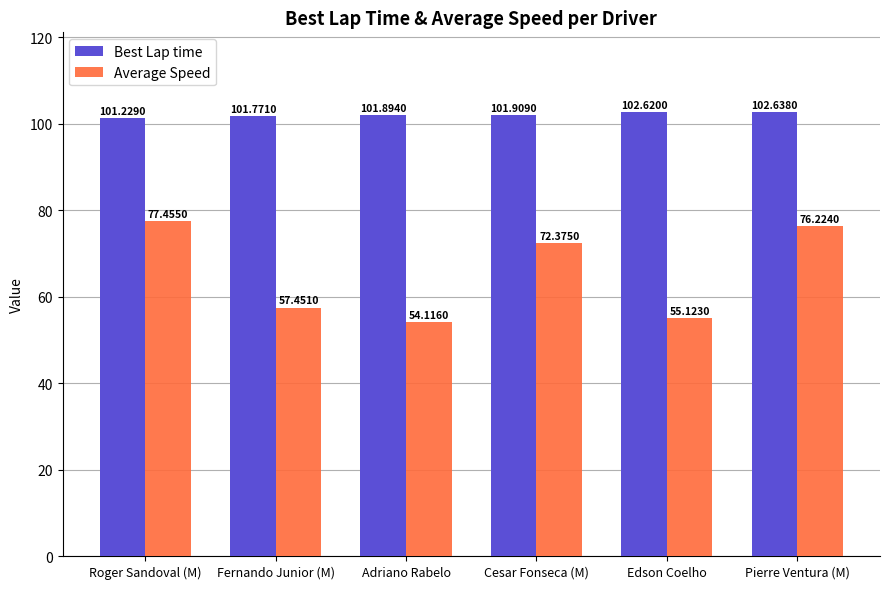

At which label does Best Lap time reach its minimum?

Roger Sandoval (M)